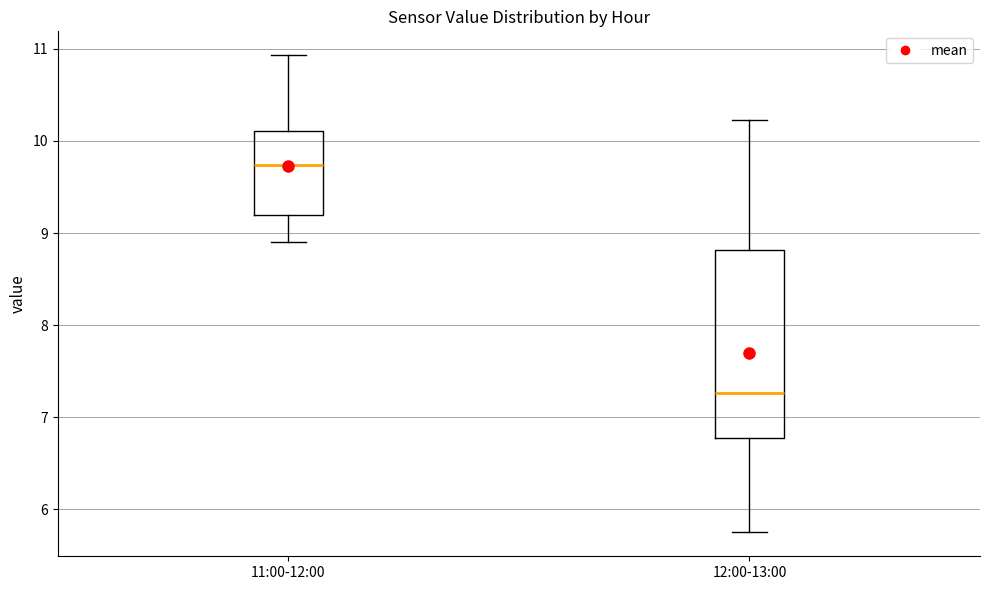

Reading left to right, transcribe this box plot: for each box, give where its median line is, the range the box spans, and where its two whiskers end, as read against the y-axis. The values are not printed on the chart, so give them approximately, as read against the axis.

11:00-12:00: median 9.7, box 9.2 to 10.1, whiskers 8.9 to 10.9
12:00-13:00: median 7.3, box 6.8 to 8.8, whiskers 5.8 to 10.2